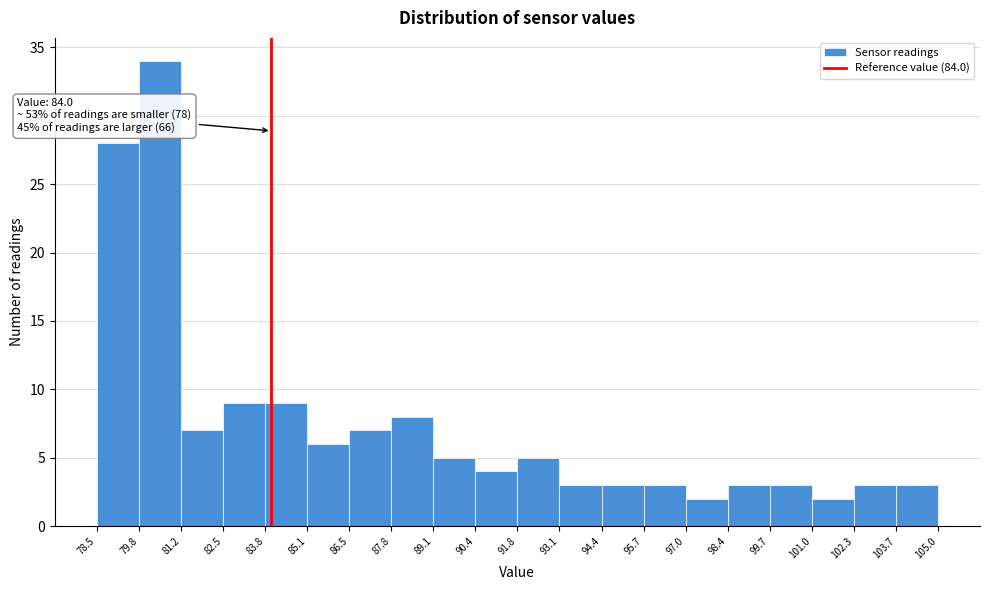

Which range on the x-axis has the tallest bar?

79.8 to 81.2